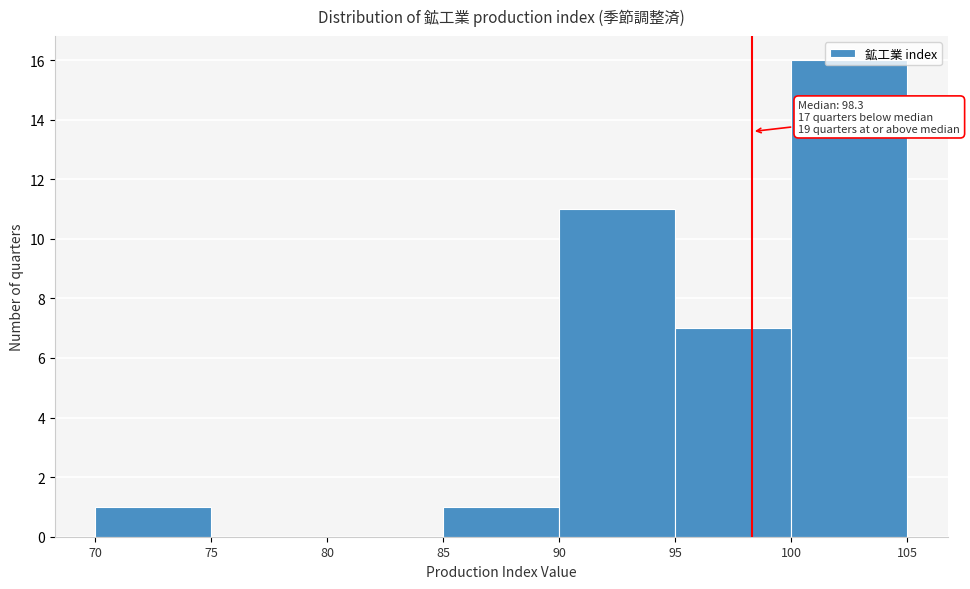

Which range on the x-axis has the tallest bar?

100 to 105